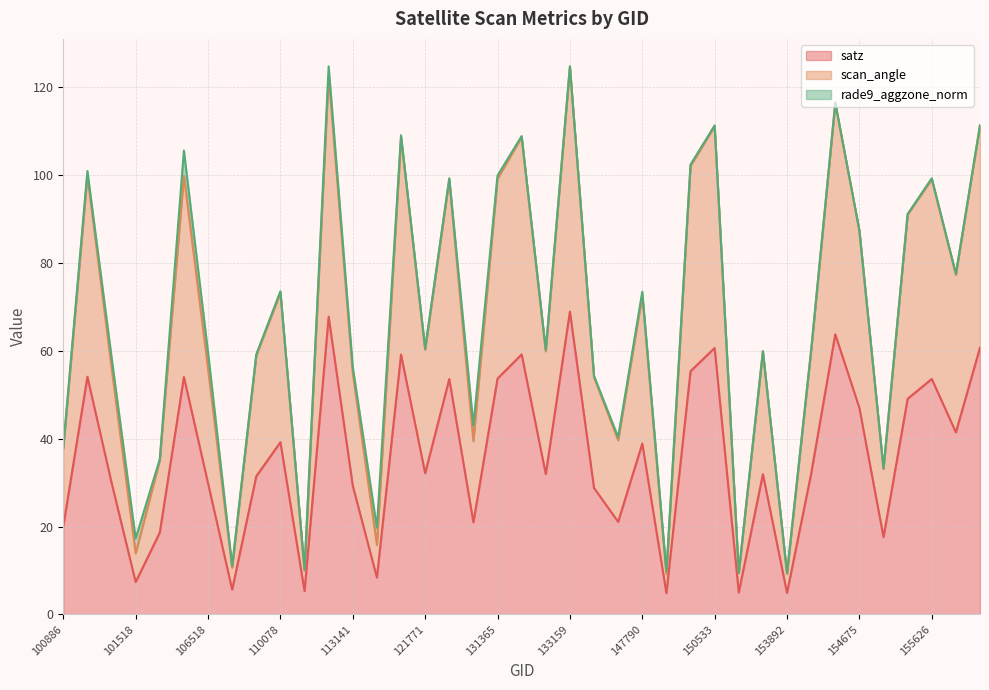

What is the highest value of the scan_angle series?

124.6